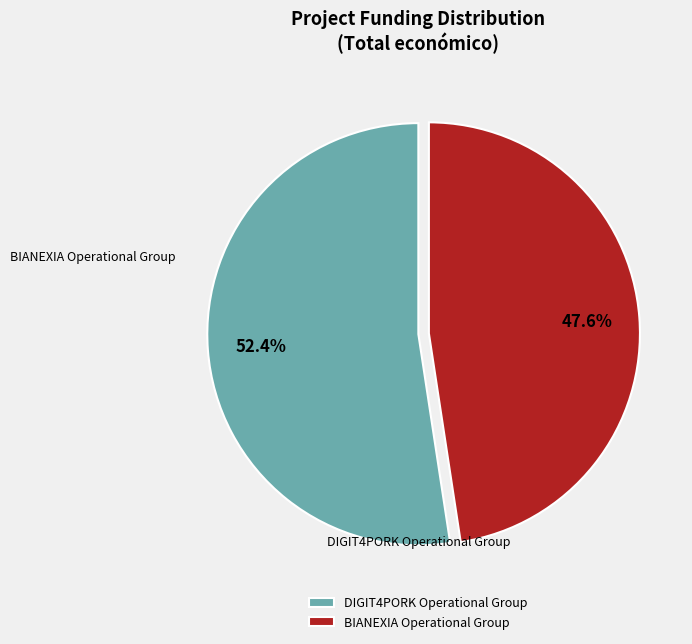

Is it true that BIANEXIA Operational Group is 48% of the pie?

True